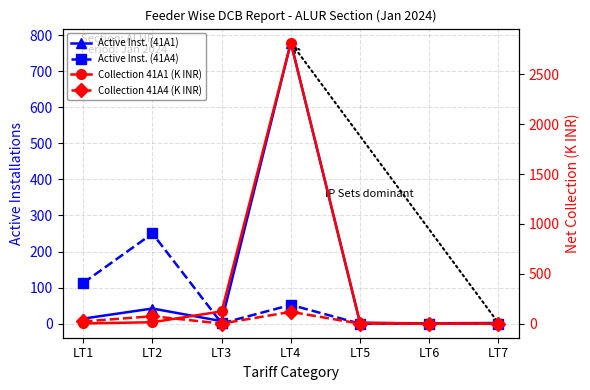

What is the value of the Active Inst. (41A1) point at the 2nd from the left?

42.0